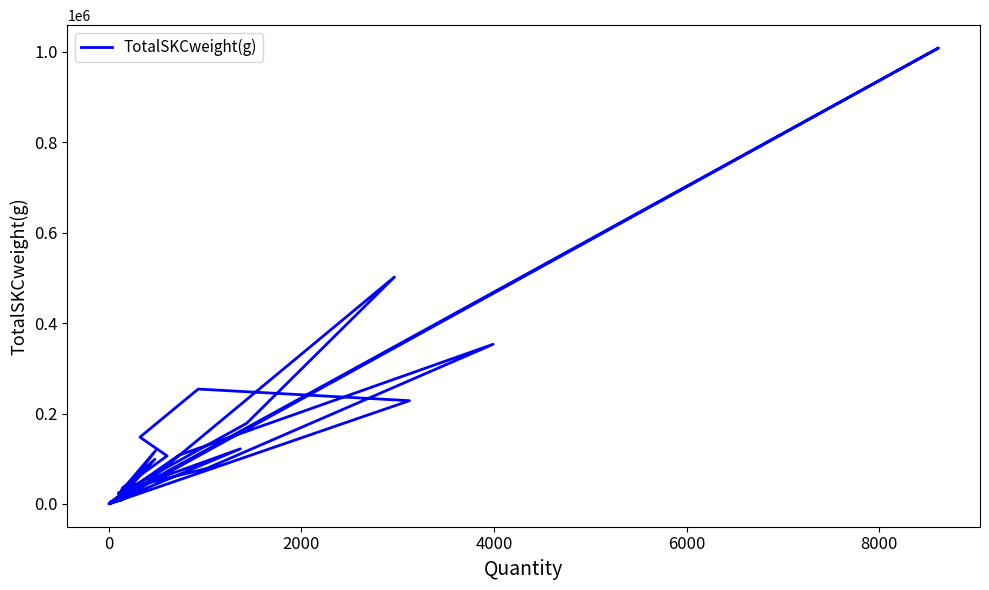

Reading left to right, what are all the values shown in this chart?

12790	8880	8880	3910	3910	1008116	31358	3212	400	27746	501792	178298	21644	117347	11250	33561	98907	15917	24868	121914	103	43201	78610	353052	107603	3900	12620	598	228331	254039	147746	147746	106293	35198	35449	35646	4341	4341